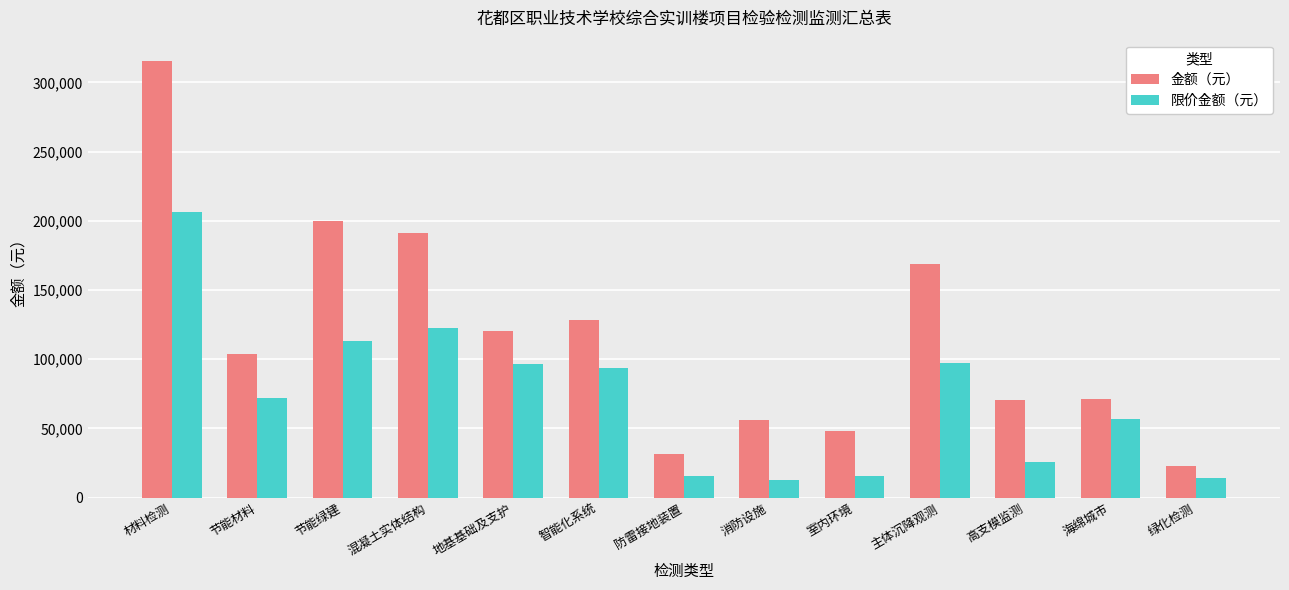

What is the spread (max minus min) of values at 节能绿建?

86732.5